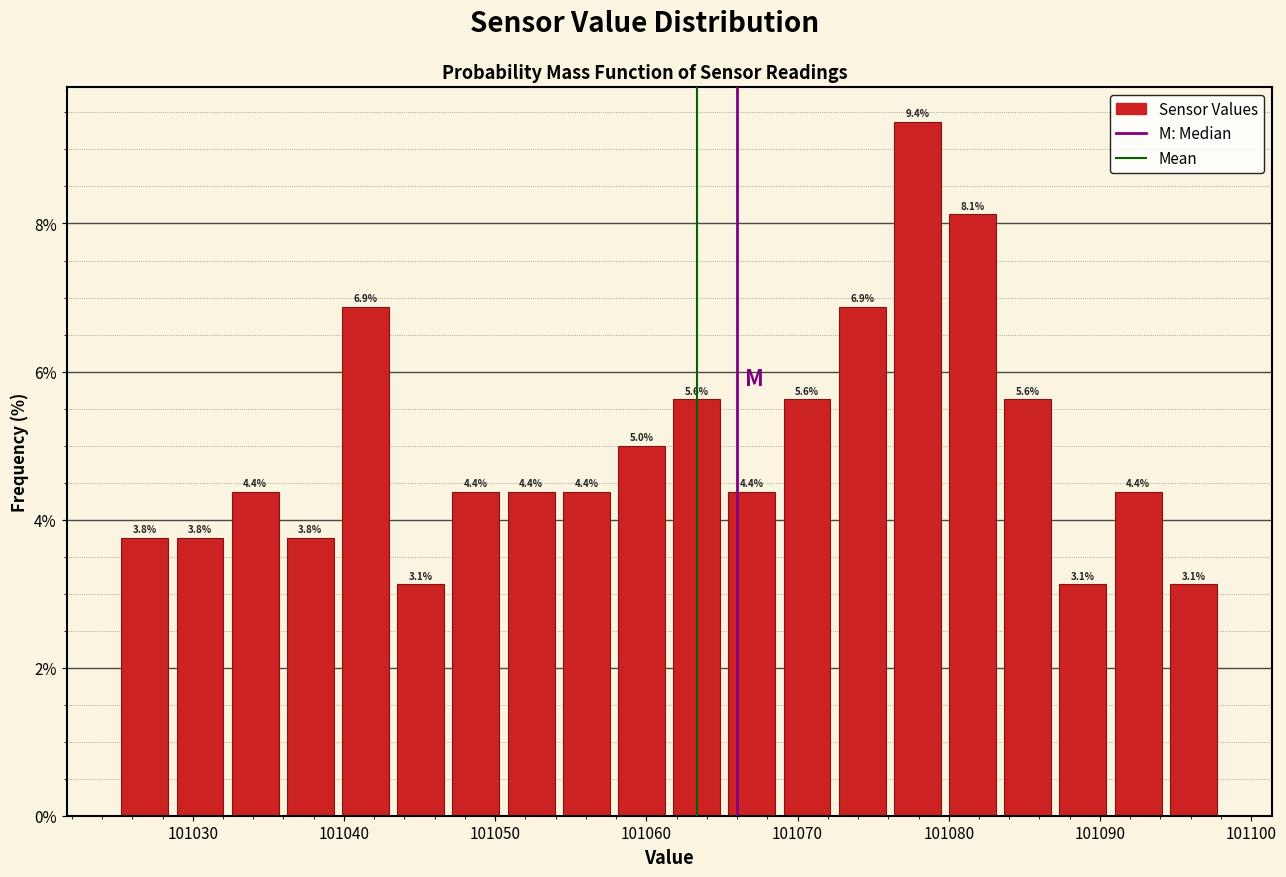

Read against the x-axis, roughly where is the centre of the tallest bar?

101078